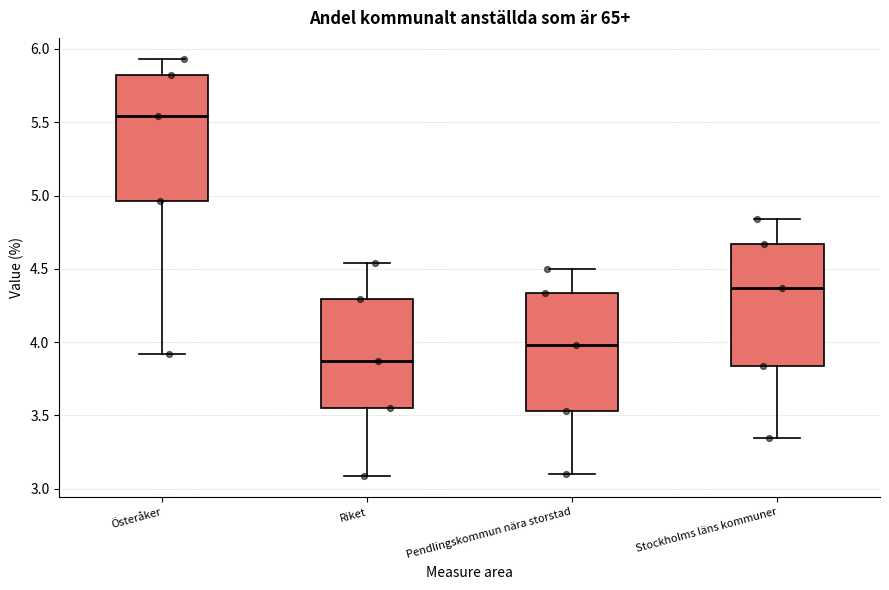

Reading left to right, transcribe this box plot: for each box, give where its median line is, the range the box spans, and where its two whiskers end, as read against the y-axis. The values are not printed on the chart, so give them approximately, as read against the axis.

Österåker: median 5.55, box 4.95 to 5.85, whiskers 3.90 to 5.95
Riket: median 3.85, box 3.55 to 4.30, whiskers 3.10 to 4.55
Pendlingskommun nära storstad: median 4.00, box 3.55 to 4.35, whiskers 3.10 to 4.50
Stockholms läns kommuner: median 4.35, box 3.85 to 4.65, whiskers 3.35 to 4.85